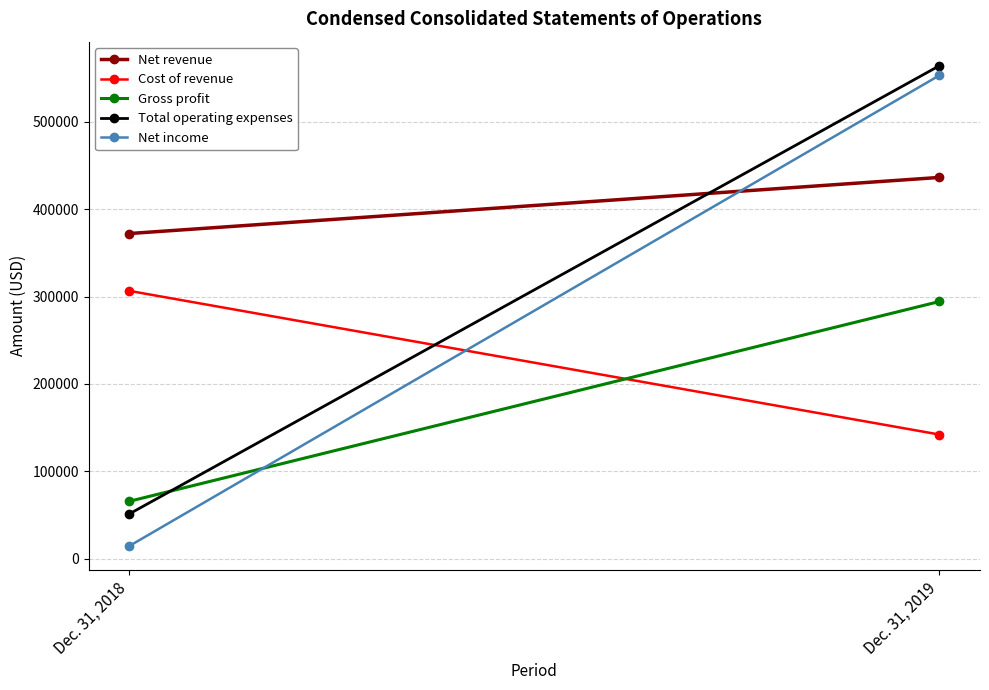

How many lines are shown in the chart?

5